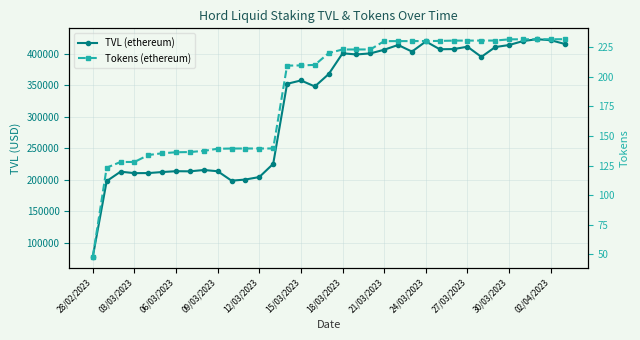

What position from the left is 24/03/2023?

25